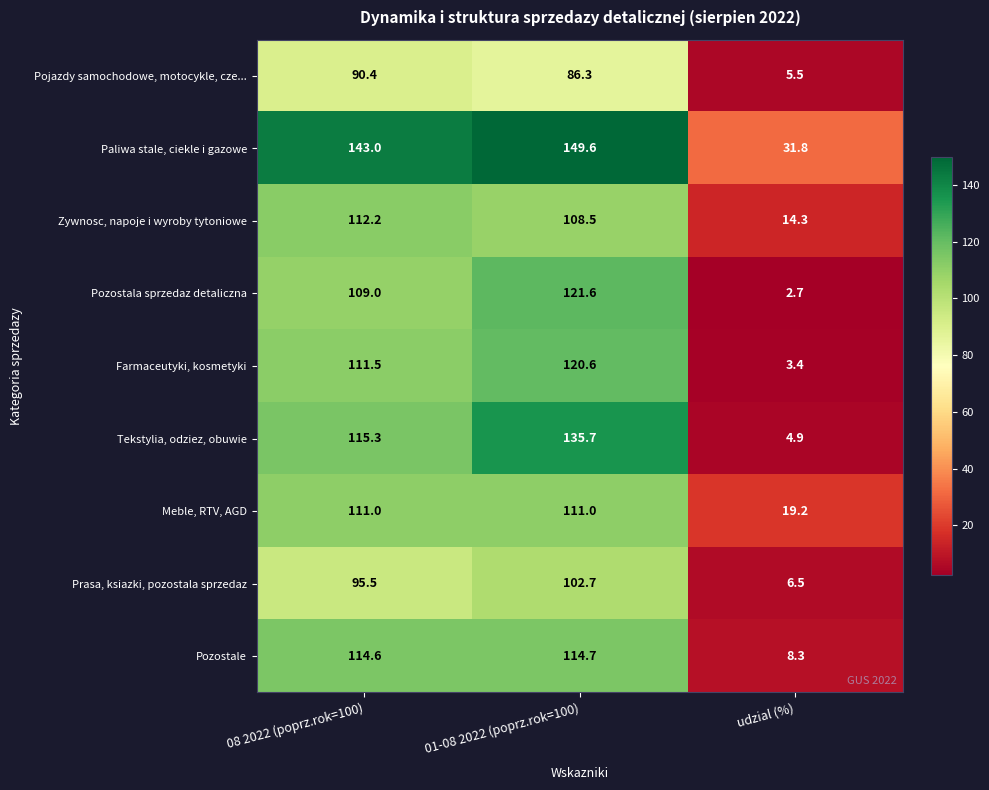

At how many categories does at least one series exceed 127?

2